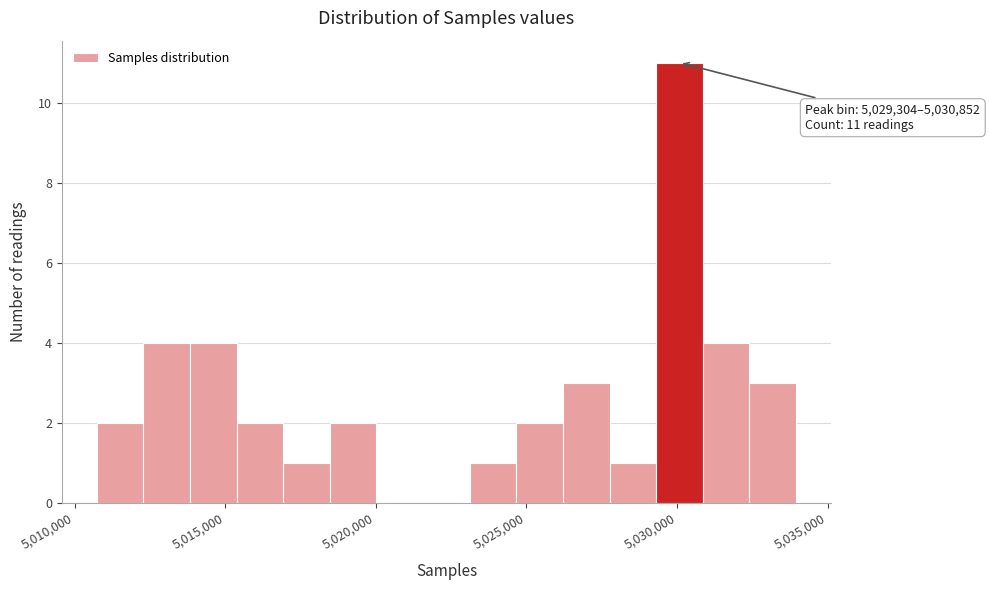

Around what value on the x-axis is the tallest bar? Give the approximate position of its centre, as read against the axis.

5030000